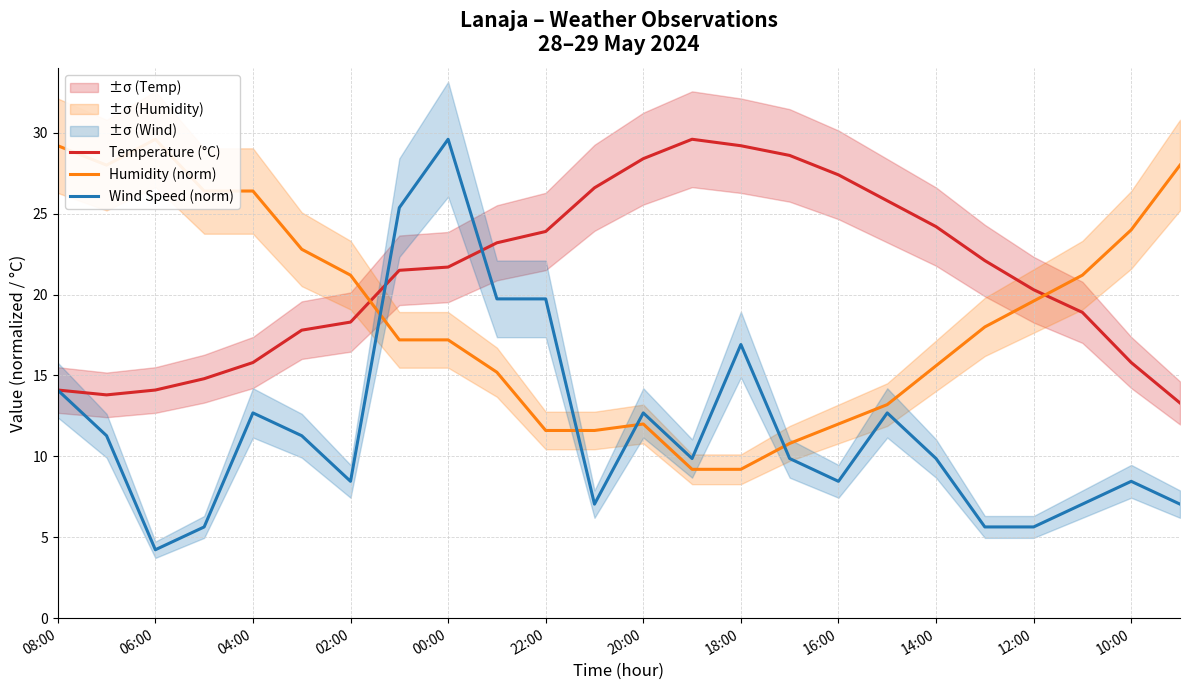

What is the maximum value for Temperature (°C)?

29.6